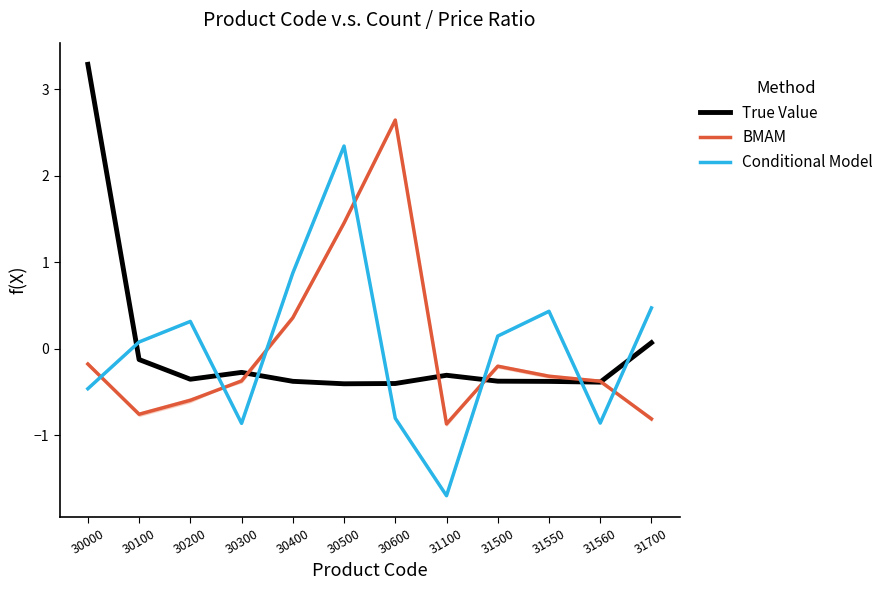

What is the lowest value of the Conditional Model series?

-1.7